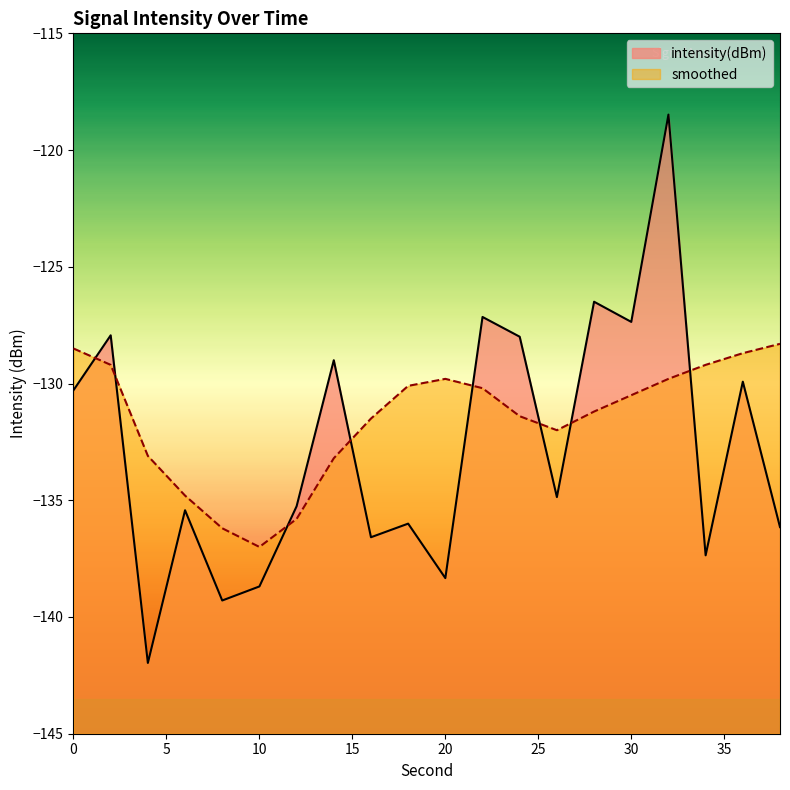

What value does the smoothed series have at 0?

-128.5